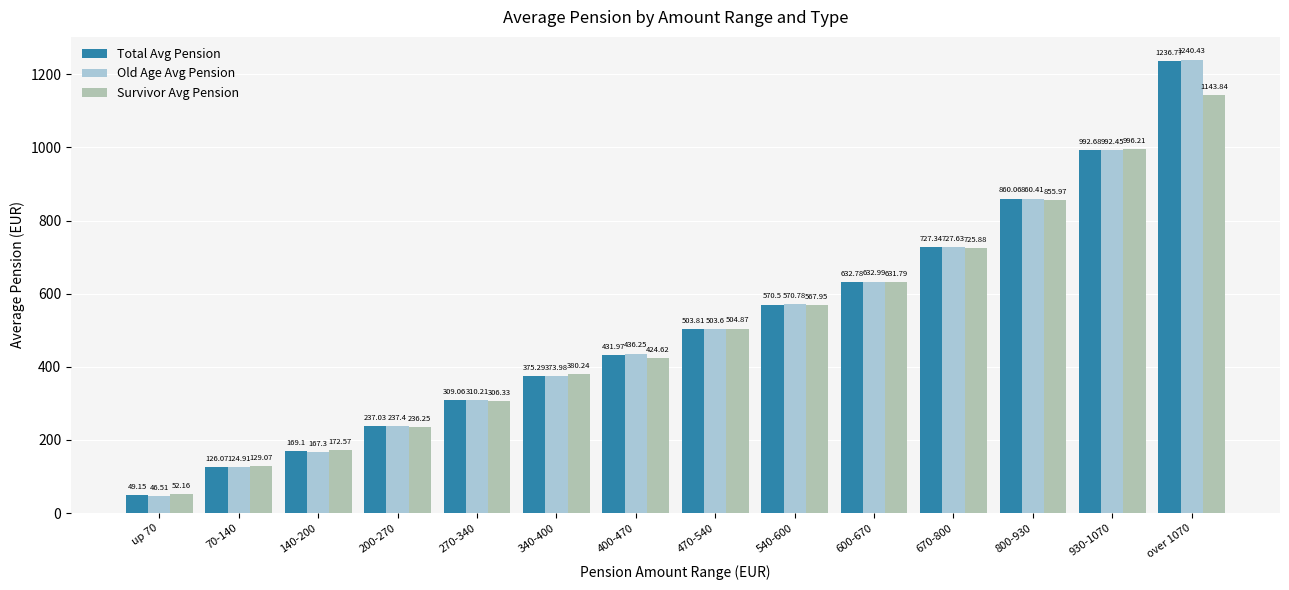

How many bars are there in total?

42